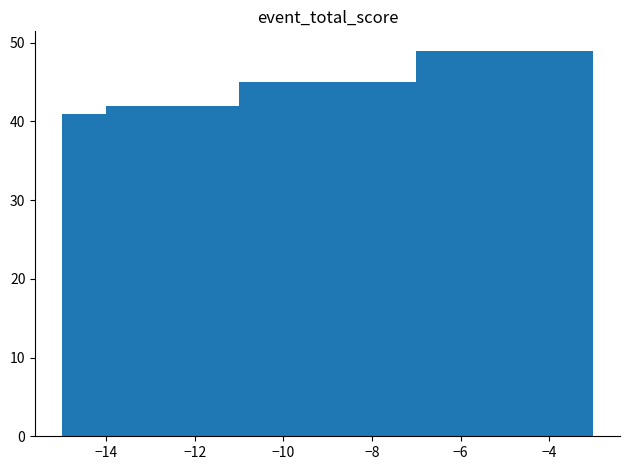

Does the chart contain any negative values?

No